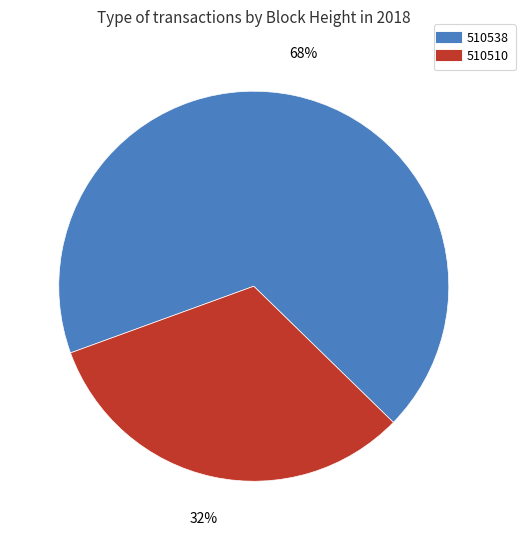

Which slice is the largest?

510538